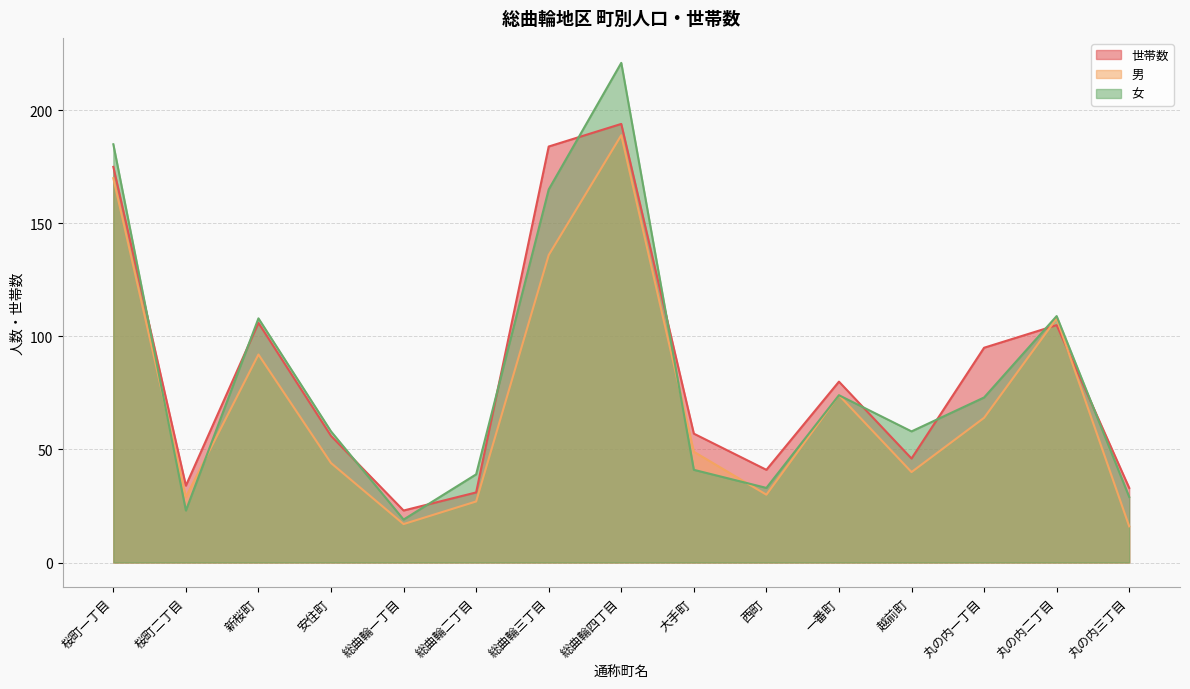

What is the sum of the 男 values at 越前町 and 総曲輪二丁目?

67